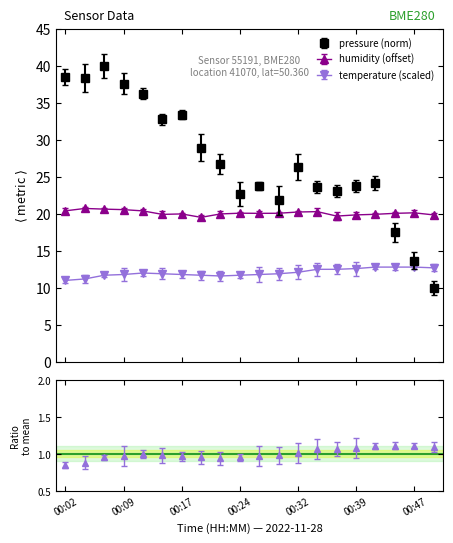

What is the minimum value for temperature?

0.9